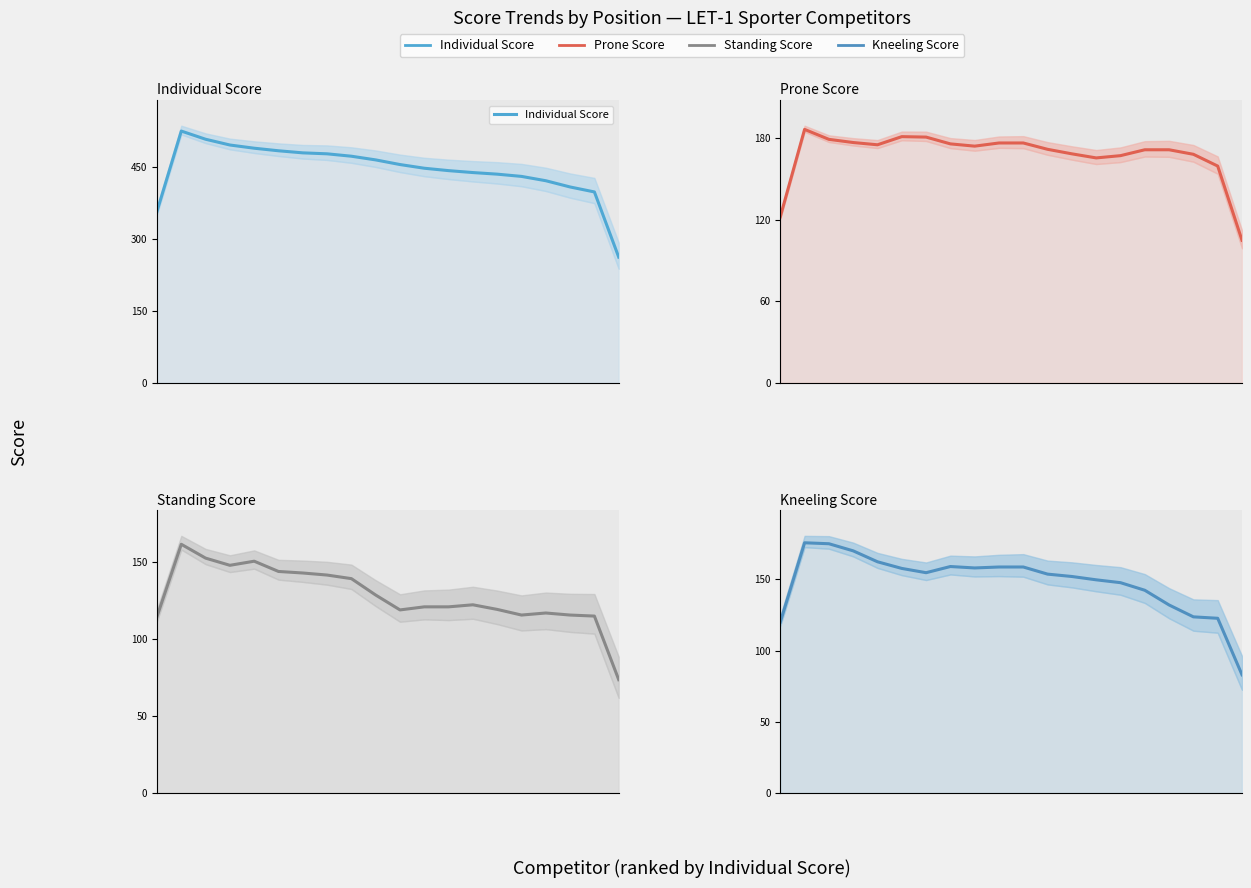

Between 7 and 15, which is larger?

7